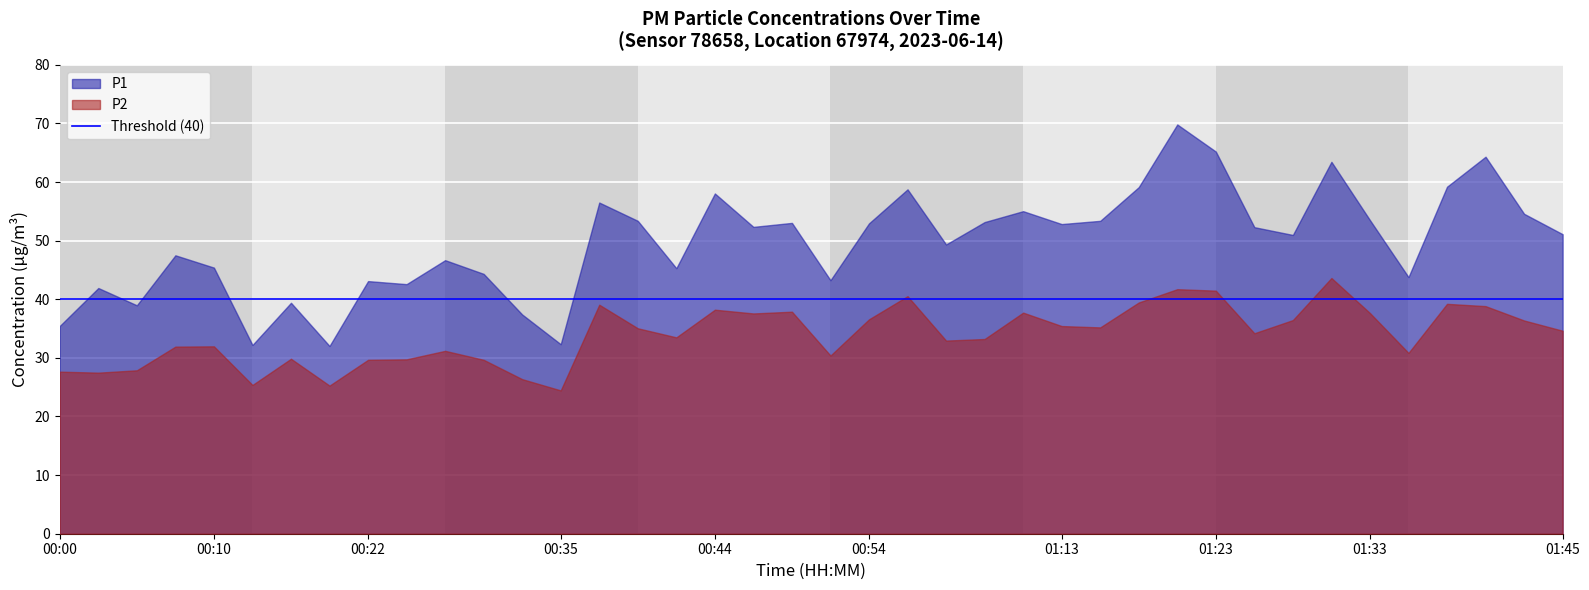

How many lines are shown in the chart?

2